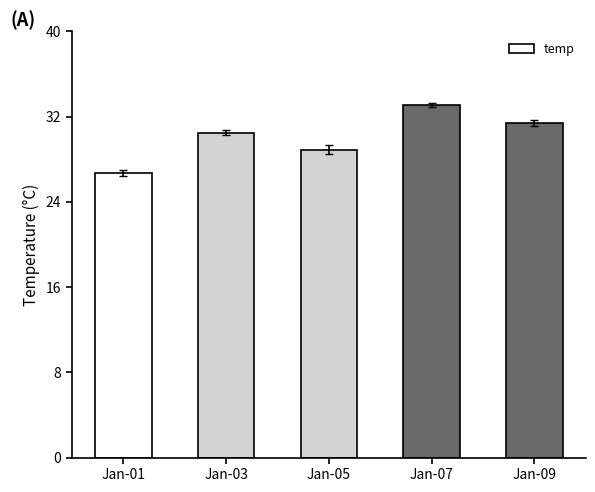

List the labels in order of value, largest first.

Jan-07, Jan-09, Jan-03, Jan-05, Jan-01